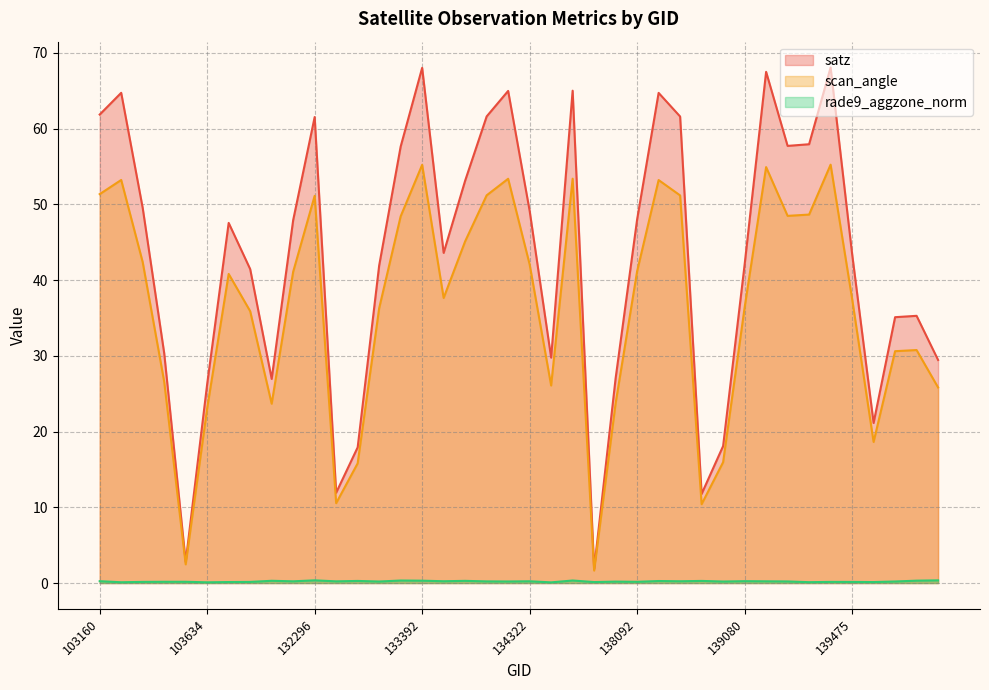

Reading left to right, list all the values displayed in this chart.

satz: 103160=61.9	103270=64.7	103278=49.5	103396=30.4	103515=2.8	103634=26.3	103752=47.6	104346=41.5	131947=27.0	132123=47.9	132296=61.5	132669=11.9	132847=17.9	133027=41.9	133209=57.6	133392=68.0	133404=43.6	134124=53.1	134138=61.6	134308=65.0	134322=49.2	134505=29.8	137322=65.0	137715=1.9	137903=27.1	138092=48.0	138105=64.7	138282=61.6	138688=11.8	138881=18.1	139080=42.0	139094=67.5	139269=57.7	139283=58.0	139462=68.1	139475=43.5	139672=21.1	140059=35.1	143151=35.3	143752=29.5
scan_angle: 103160=51.4	103270=53.2	103278=42.4	103396=26.6	103515=2.5	103634=23.1	103752=40.8	104346=35.9	131947=23.7	132123=41.1	132296=51.1	132669=10.6	132847=15.8	133027=36.3	133209=48.4	133392=55.2	133404=37.6	134124=45.1	134138=51.2	134308=53.4	134322=42.1	134505=26.1	137322=53.4	137715=1.6	137903=23.8	138092=41.2	138105=53.2	138282=51.2	138688=10.4	138881=16.0	139080=36.4	139094=54.9	139269=48.5	139283=48.7	139462=55.2	139475=37.6	139672=18.6	140059=30.6	143151=30.8	143752=25.8
rade9_aggzone_norm: 103160=0.2	103270=0.1	103278=0.2	103396=0.2	103515=0.2	103634=0.1	103752=0.1	104346=0.2	131947=0.3	132123=0.2	132296=0.4	132669=0.2	132847=0.3	133027=0.2	133209=0.3	133392=0.3	133404=0.2	134124=0.3	134138=0.2	134308=0.2	134322=0.2	134505=0.1	137322=0.3	137715=0.1	137903=0.2	138092=0.2	138105=0.3	138282=0.2	138688=0.3	138881=0.2	139080=0.2	139094=0.2	139269=0.2	139283=0.1	139462=0.2	139475=0.1	139672=0.1	140059=0.2	143151=0.3	143752=0.4